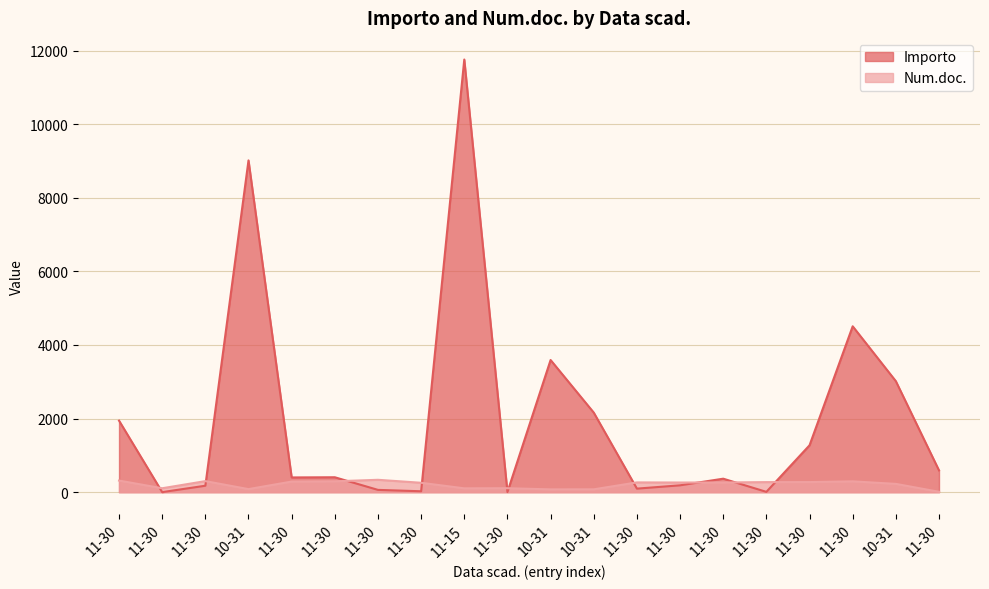

What is the difference between the highest and lowest values at 2023-11-30?

1628.7